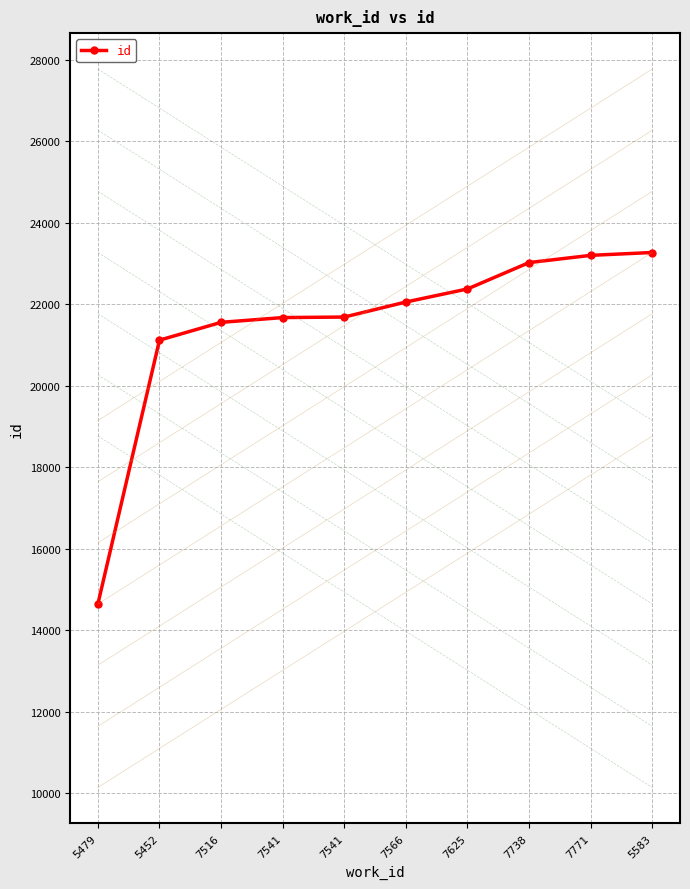

Count the number of data series in this chart.

1